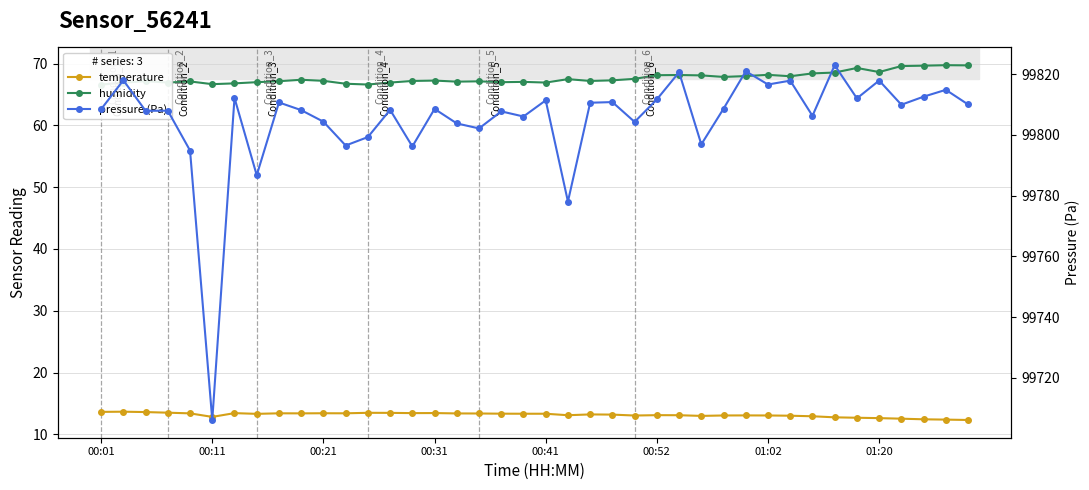

What position from the left is 00:01?

1